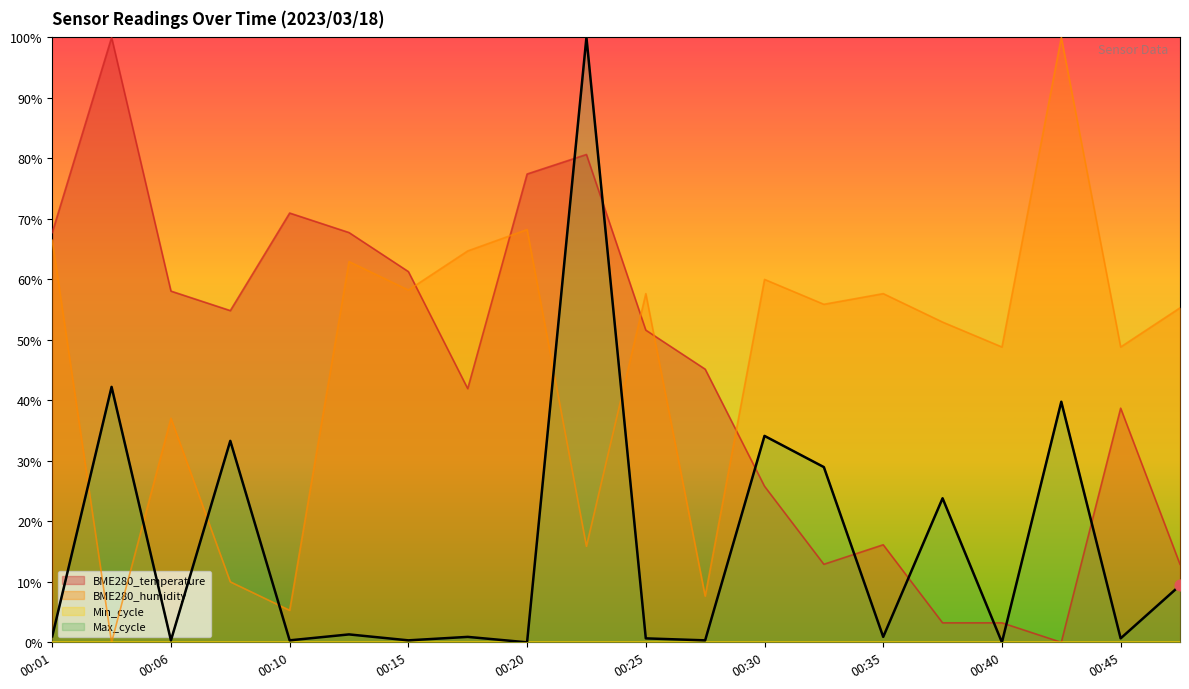

At how many categories does at least one series exceed 0?

20